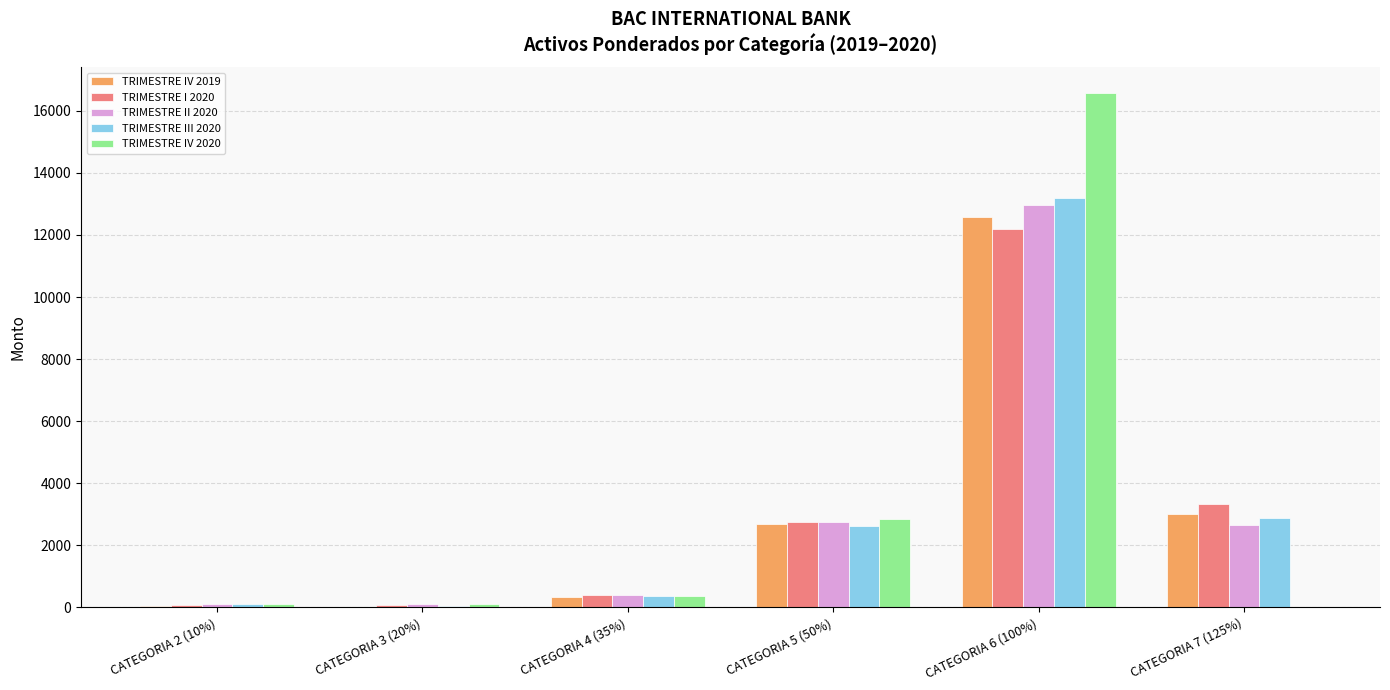

The value of TRIMESTRE IV 2019 at CATEGORIA 4 (35%) is 349.8. True or false?

True